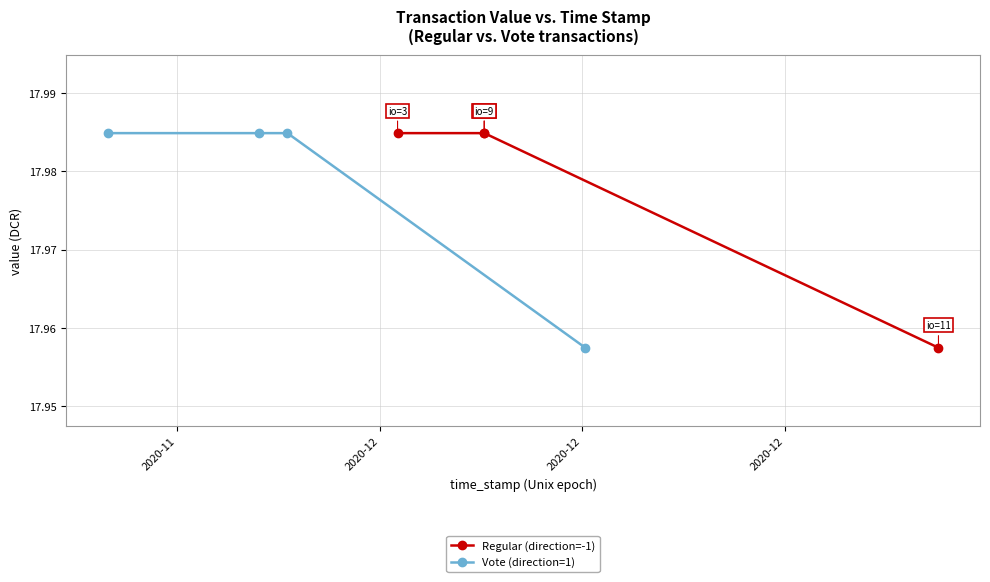

What is the average value of the Vote (direction=1) series?

18.0